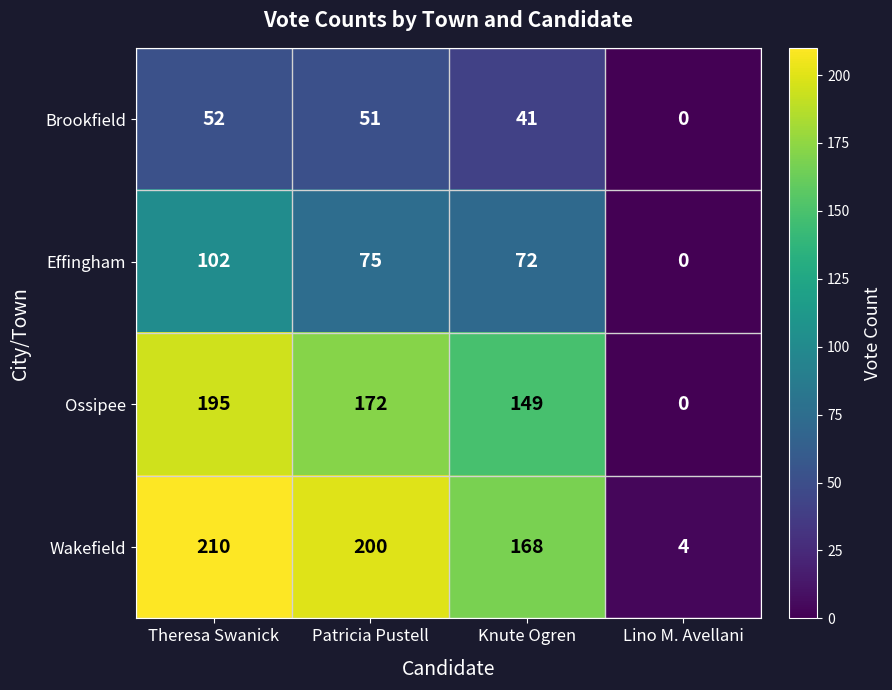

Reading right to left, extract all data points from this chart.

Brookfield: Lino M. Avellani=0	Knute Ogren=41	Patricia Pustell=51	Theresa Swanick=52
Effingham: Lino M. Avellani=0	Knute Ogren=72	Patricia Pustell=75	Theresa Swanick=102
Ossipee: Lino M. Avellani=0	Knute Ogren=149	Patricia Pustell=172	Theresa Swanick=195
Wakefield: Lino M. Avellani=4	Knute Ogren=168	Patricia Pustell=200	Theresa Swanick=210